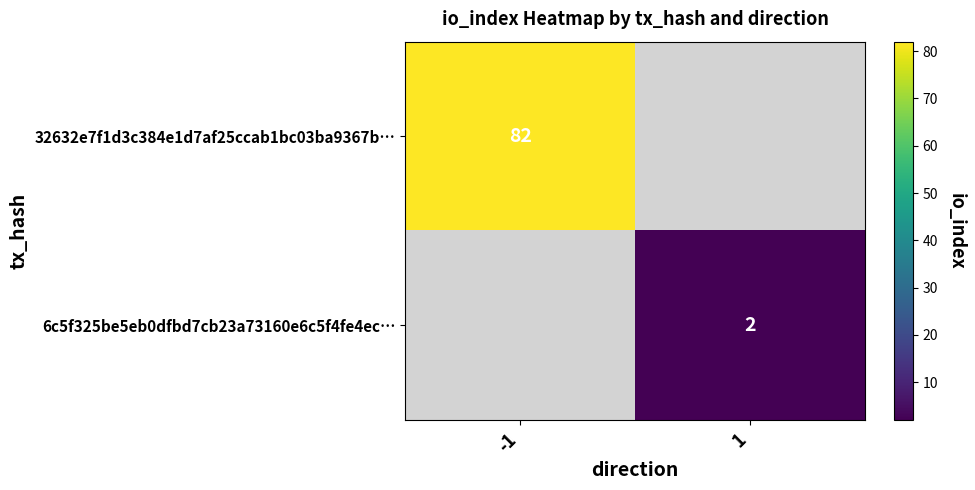

The value of 6c5f325be5eb0dfbd7cb23a73160e6c5f4fe4ec… at 1 is 2. True or false?

True